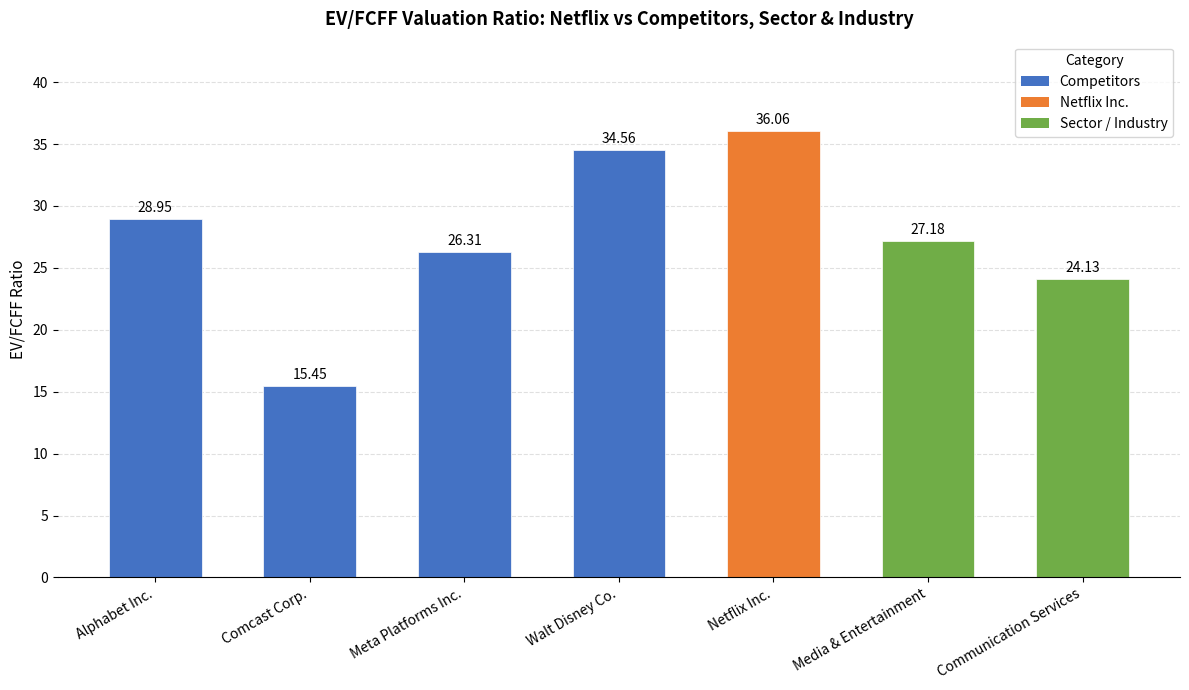

What is the sum of all values?

192.6